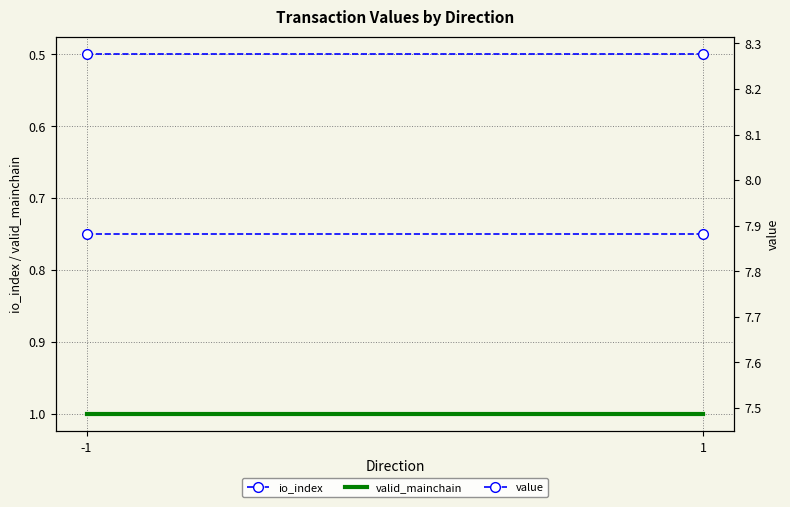

Between 1 and -1, which is larger?

1